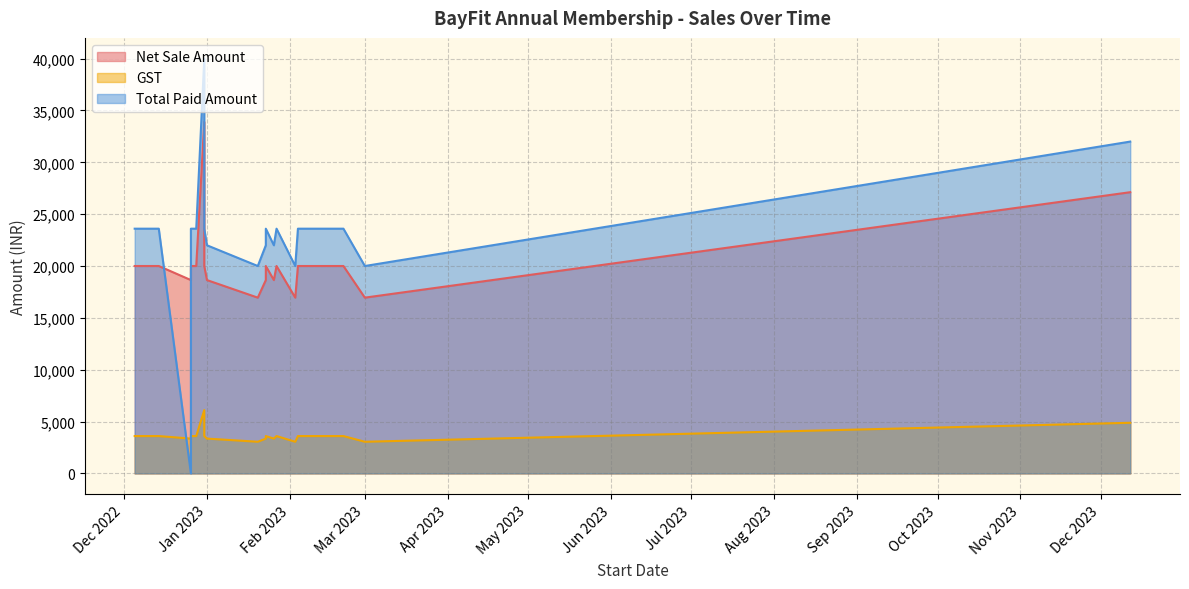

What is the total value across all series at 27-01-2023?

47200.0